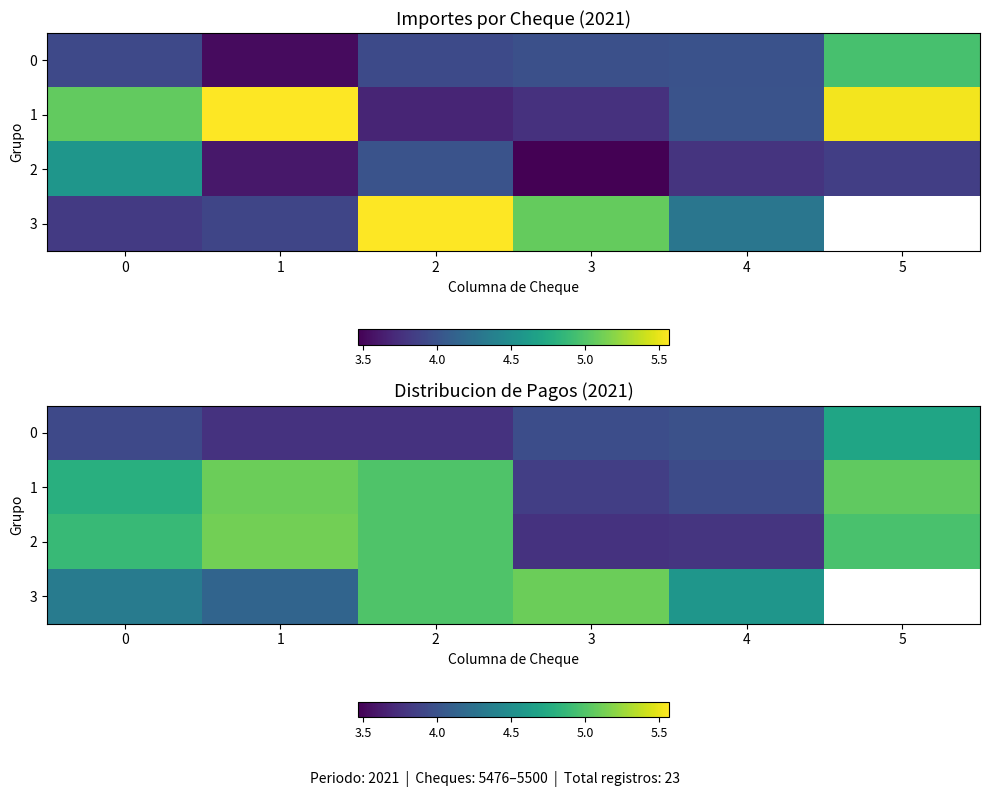

Read the 3 value at 3.

5.1